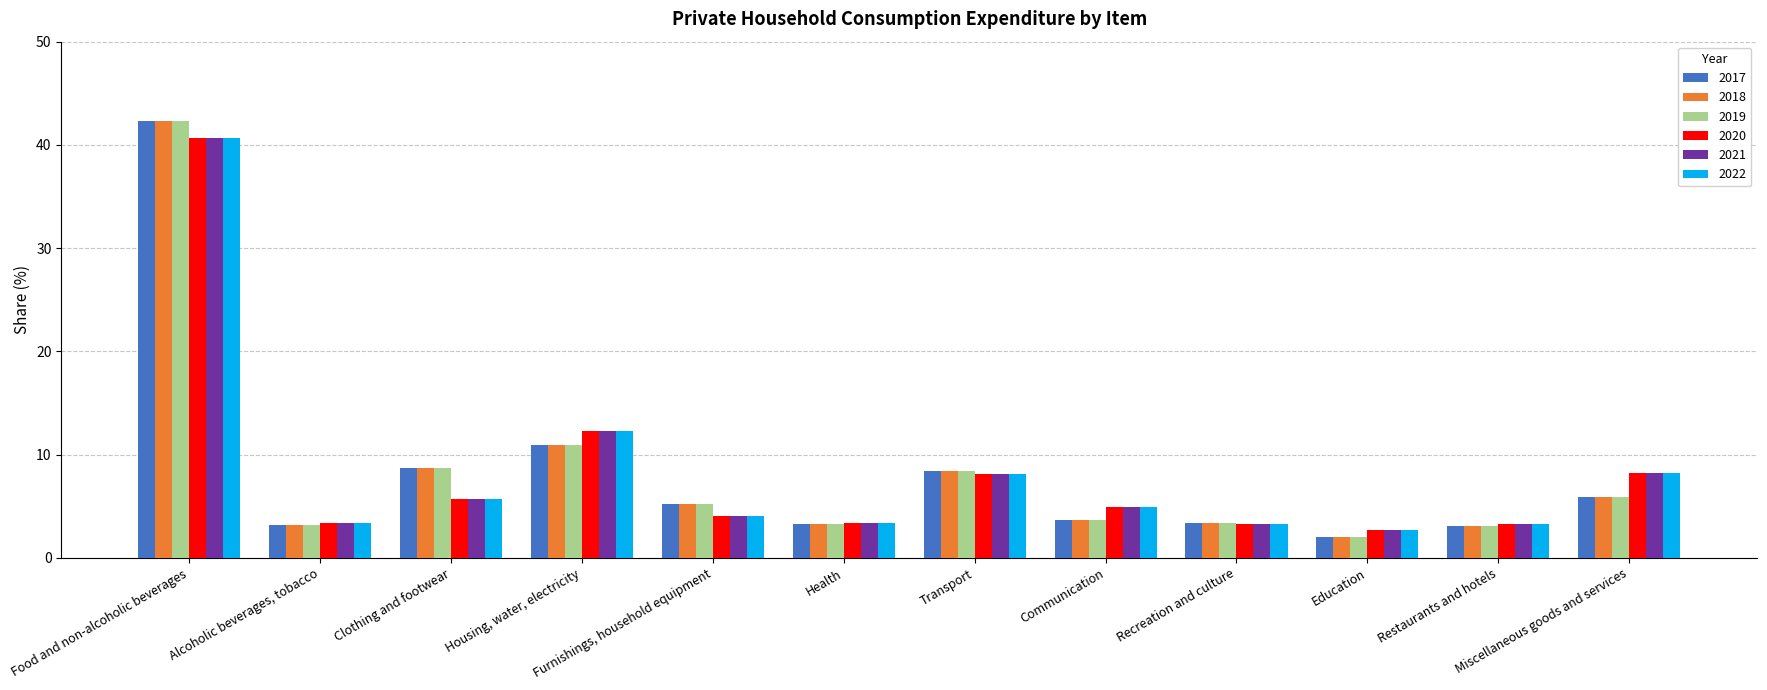

What are all the series names shown in the legend?

2017, 2018, 2019, 2020, 2021, 2022